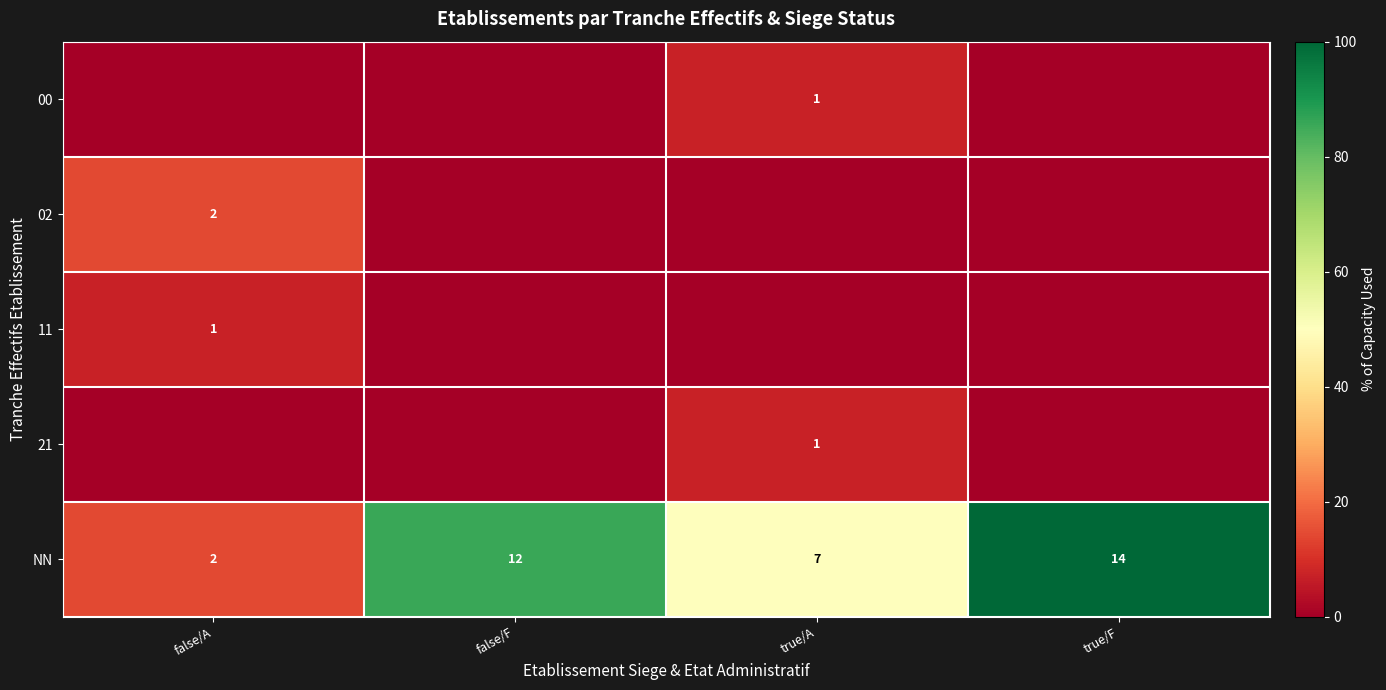

Count the number of data series in this chart.

5